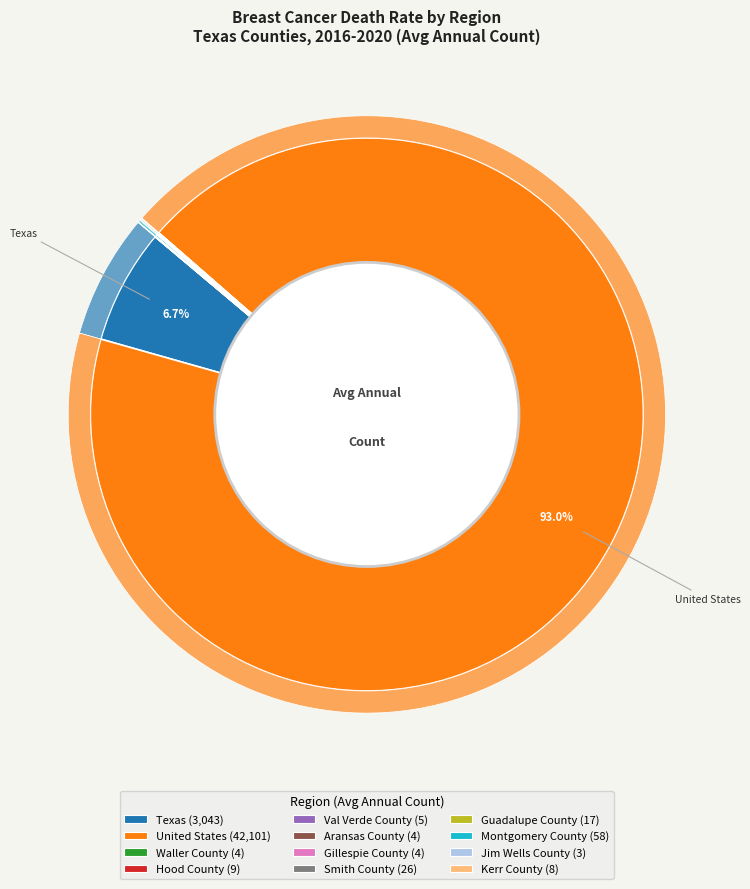

What is the smallest slice in the pie chart?

Jim Wells County